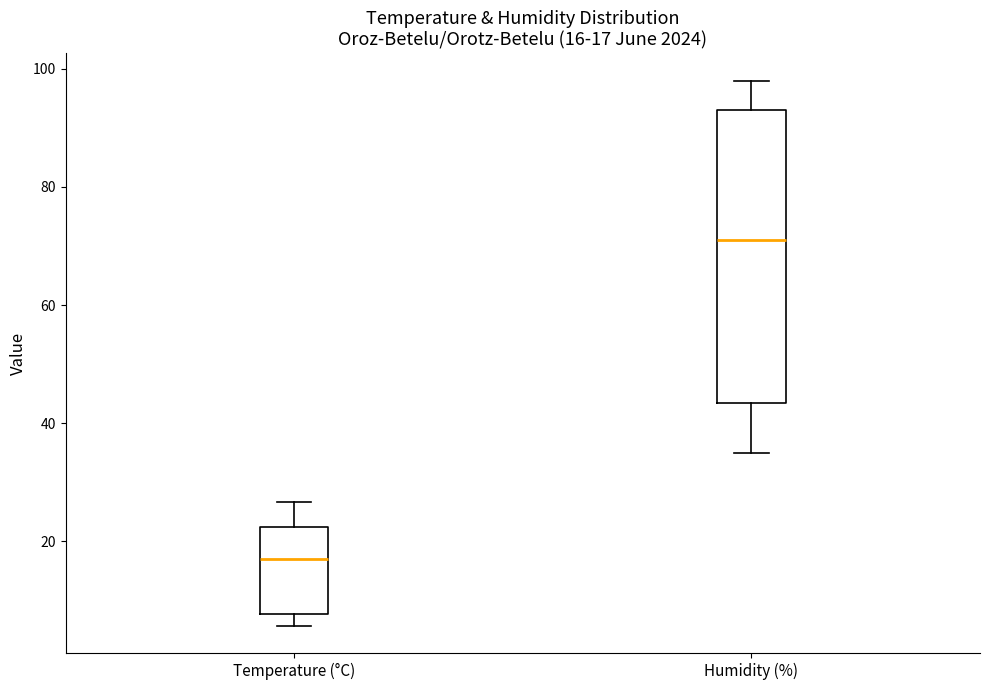

Comparing the boxes themselves (not the whiskers), which one is the tallest?

Humidity (%)